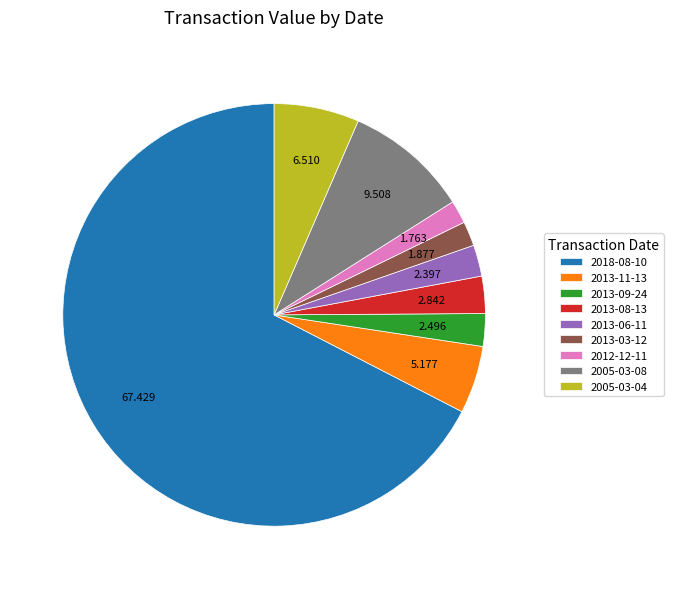

Is 2012-12-11 the majority of the pie?

No